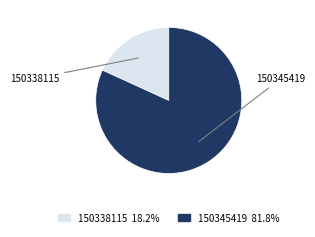

What is the ratio of the value at 150345419 to the value at 150338115?

4.5